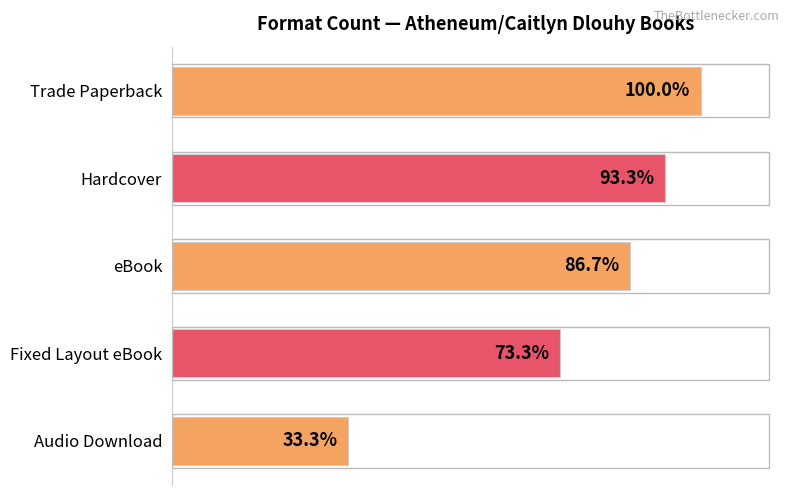

Are the bars horizontal?

Yes